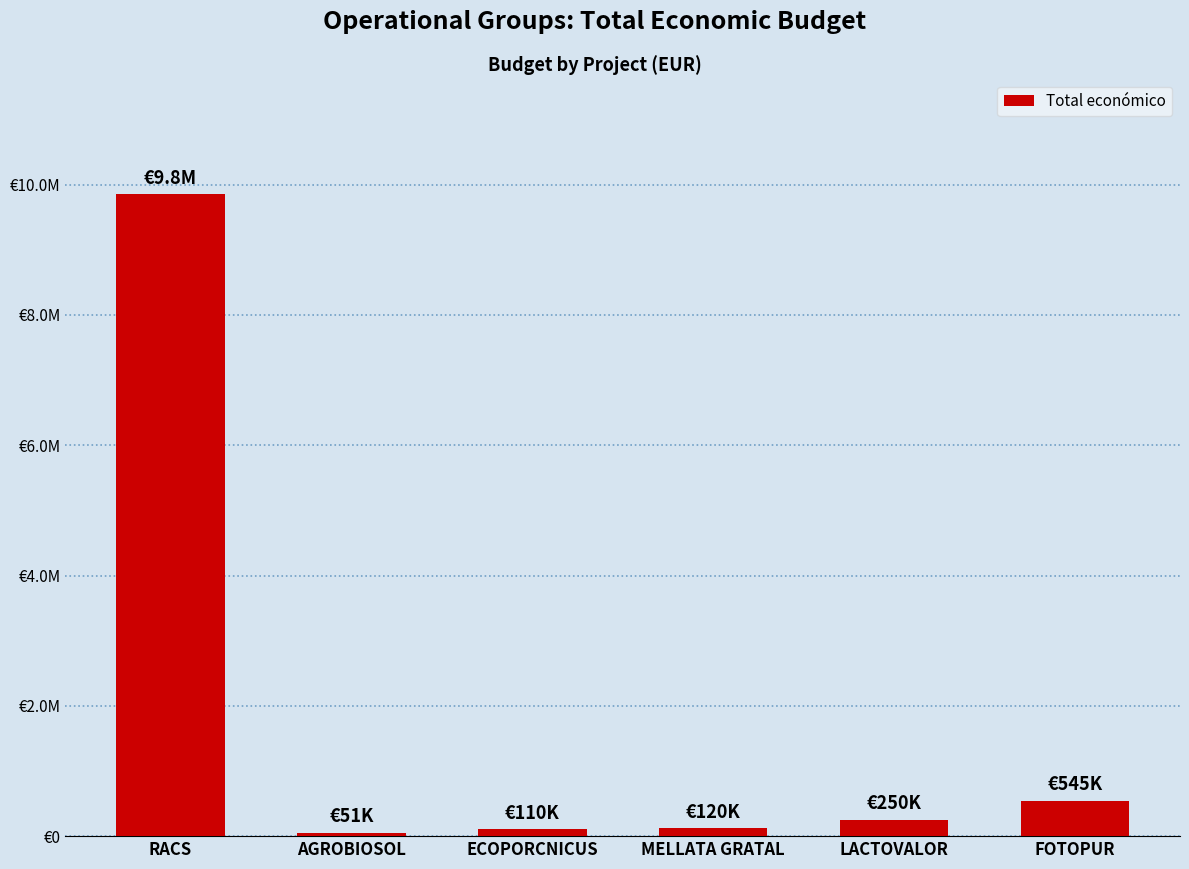

The chart shows a value of 40750 at MELLATA GRATAL. True or false?

False